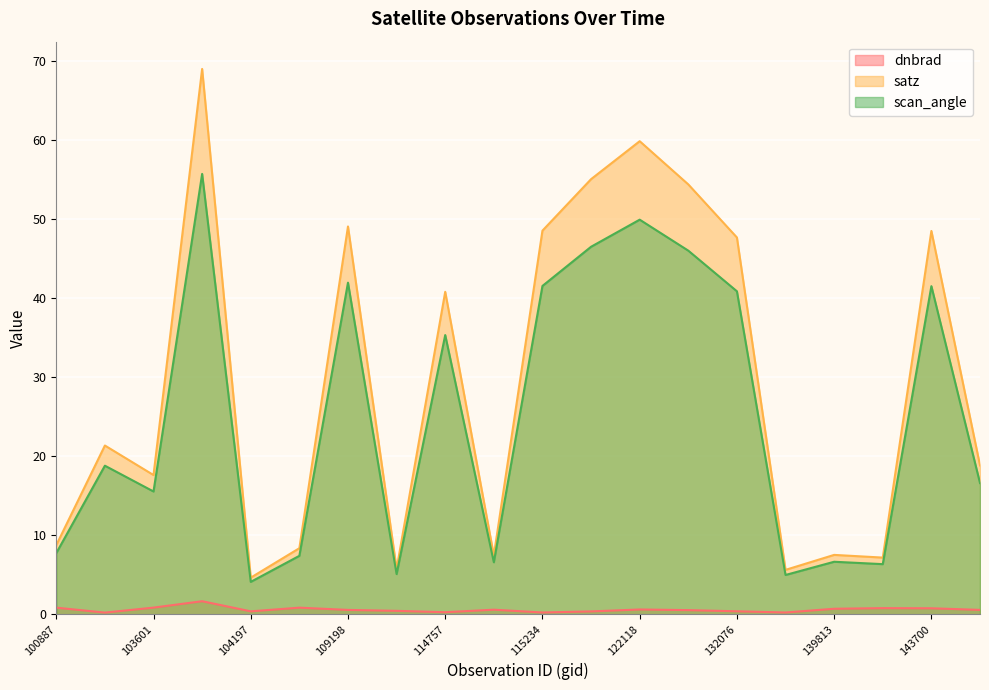

True or false: dnbrad and satz intersect in this chart.

False